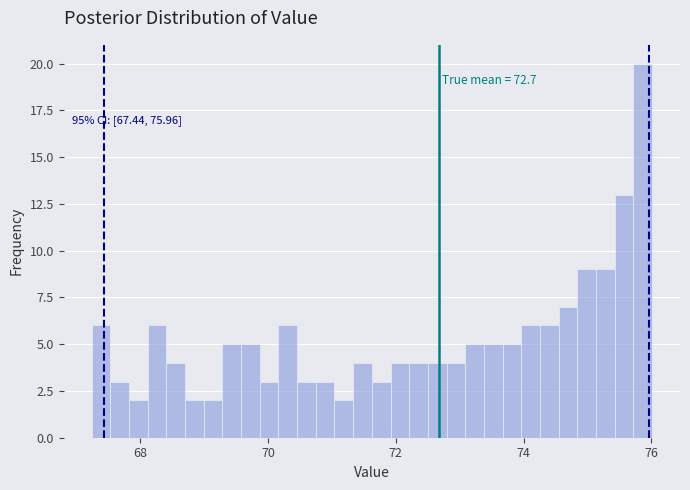

Read against the x-axis, roughly where is the centre of the tallest bar?

75.8